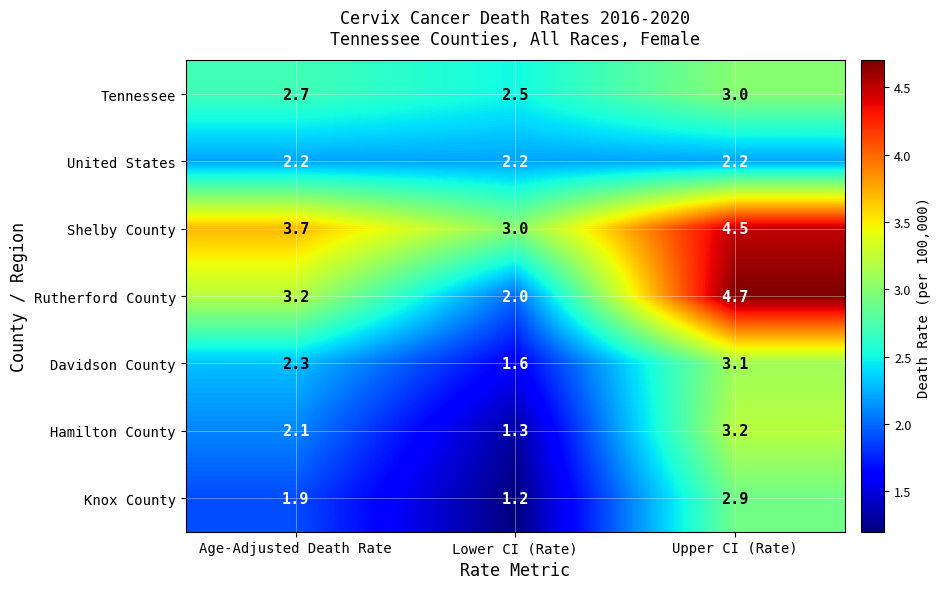

What value does the Rutherford County series have at Lower CI (Rate)?

2.0